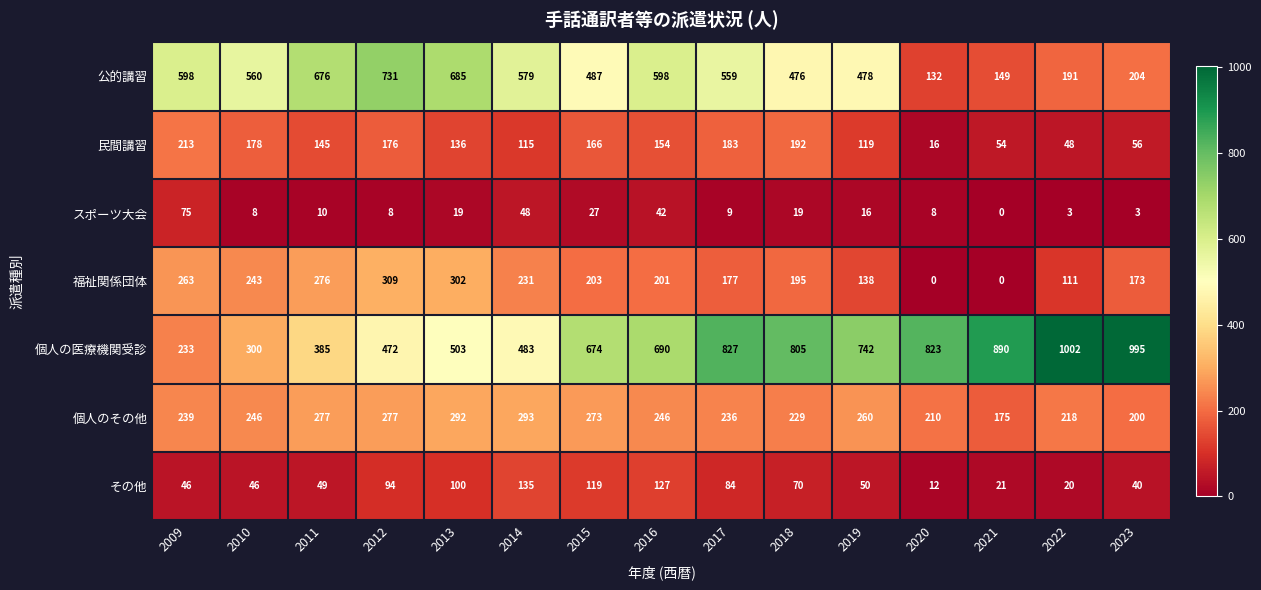

True or false: スポーツ大会 has a value of 10 at 2011.

True